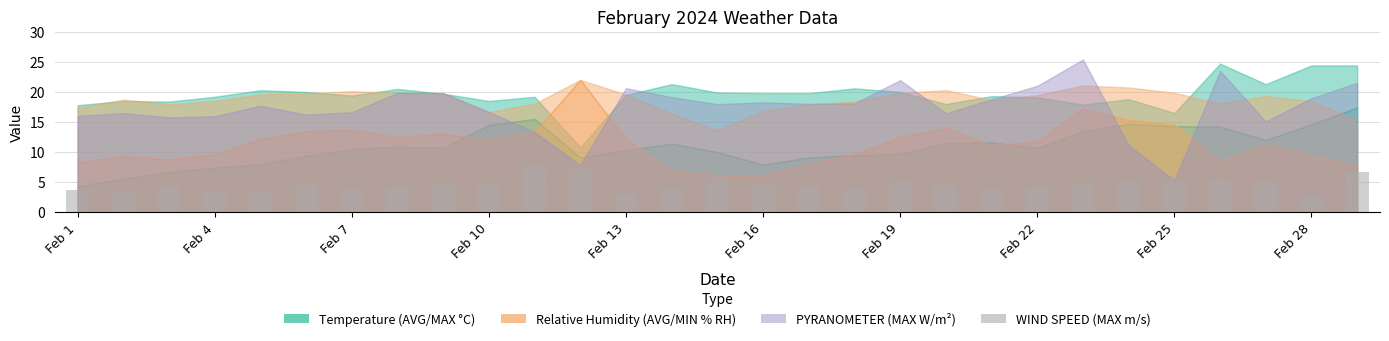

Does the chart contain stacked bars?

No